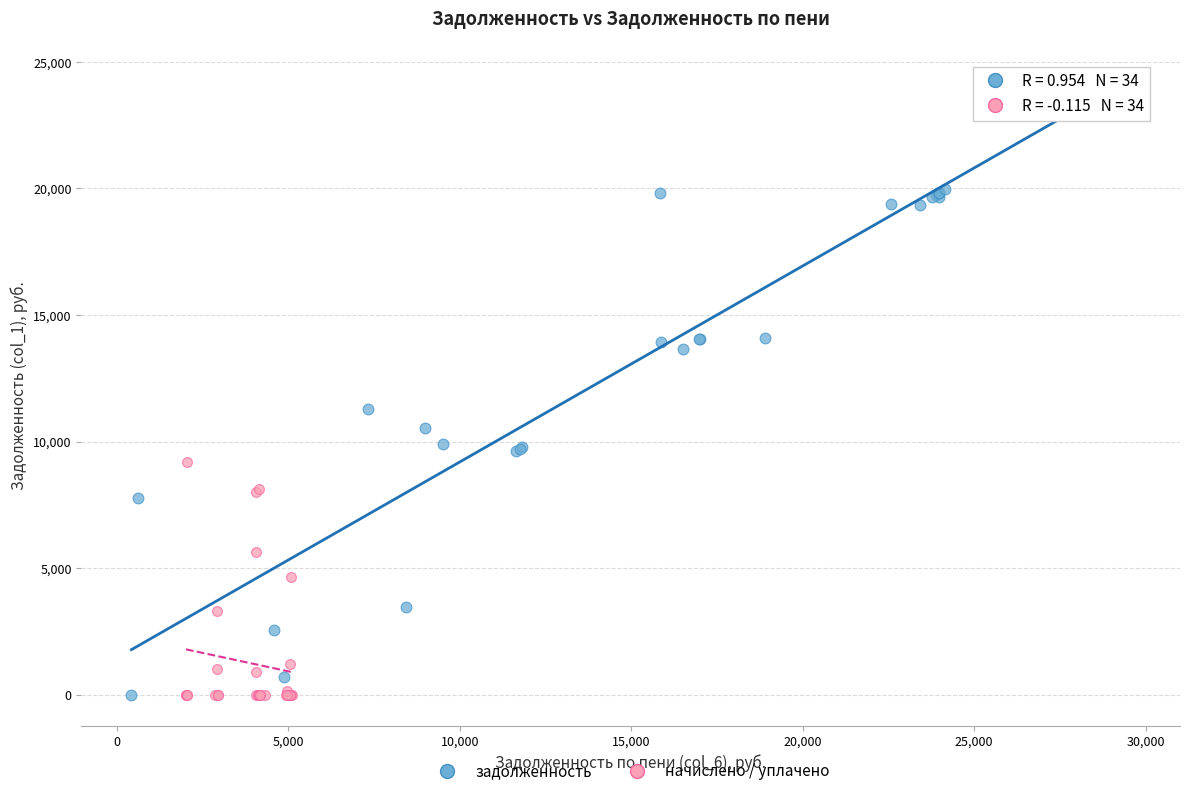

Which series reaches the maximum Y coordinate?

задолженность